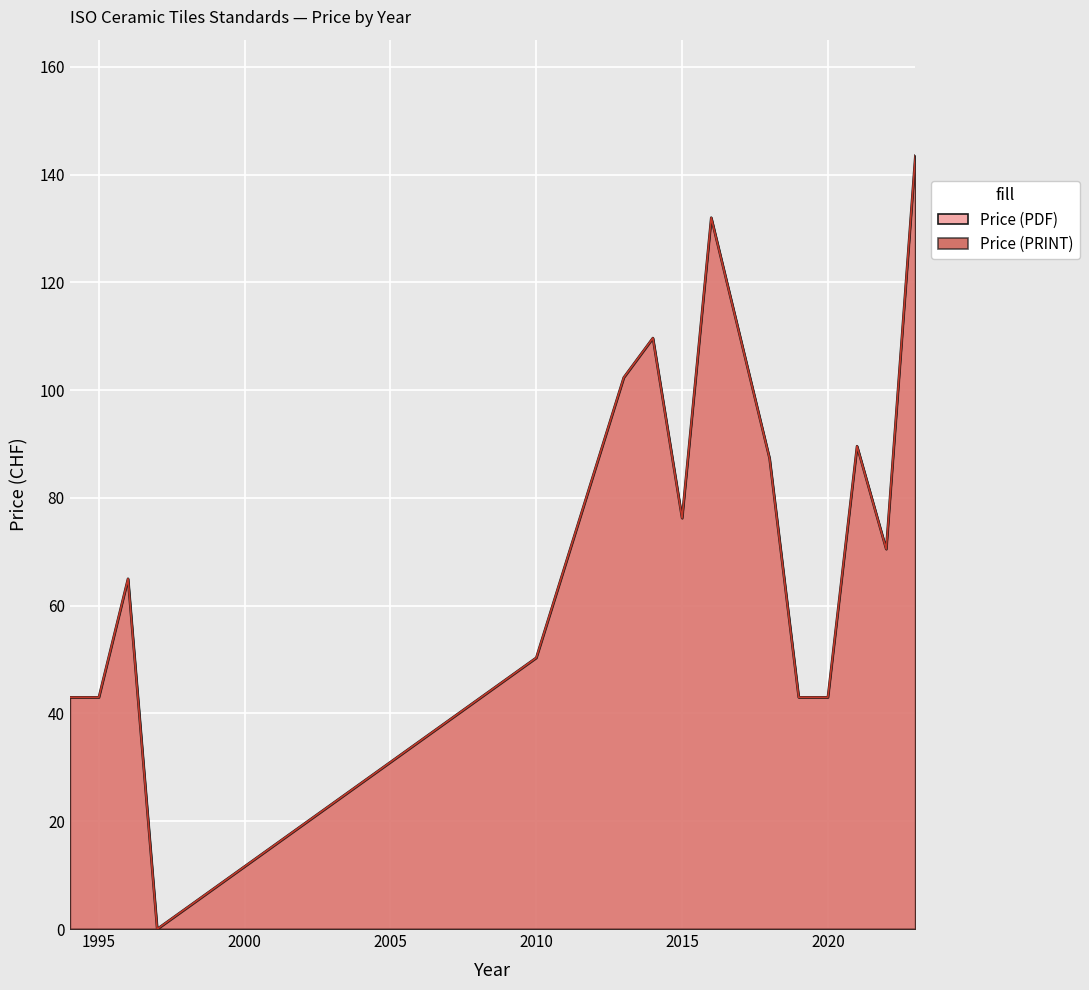

Which series changed the most between 1997 and 2021?

Price (PDF)